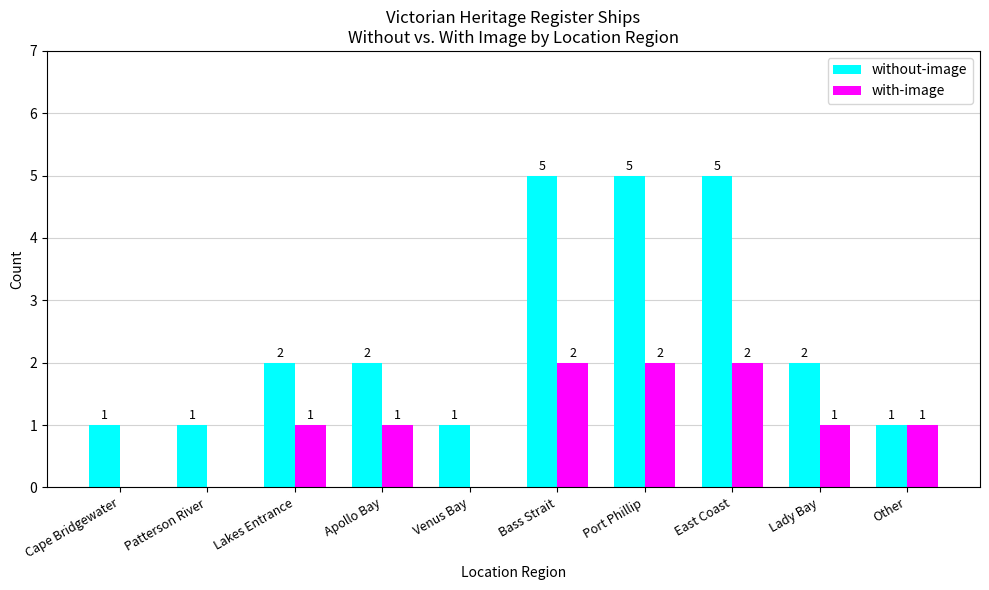

The value of without-image at Port Phillip is 2. True or false?

False